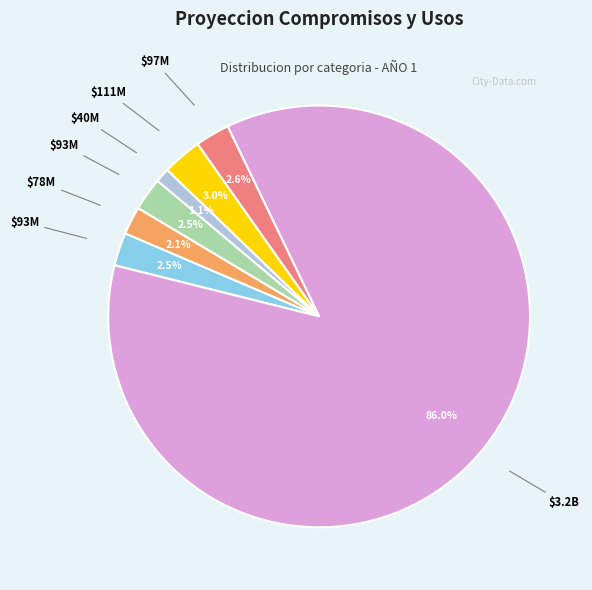

Does any single category account for the majority?

Yes